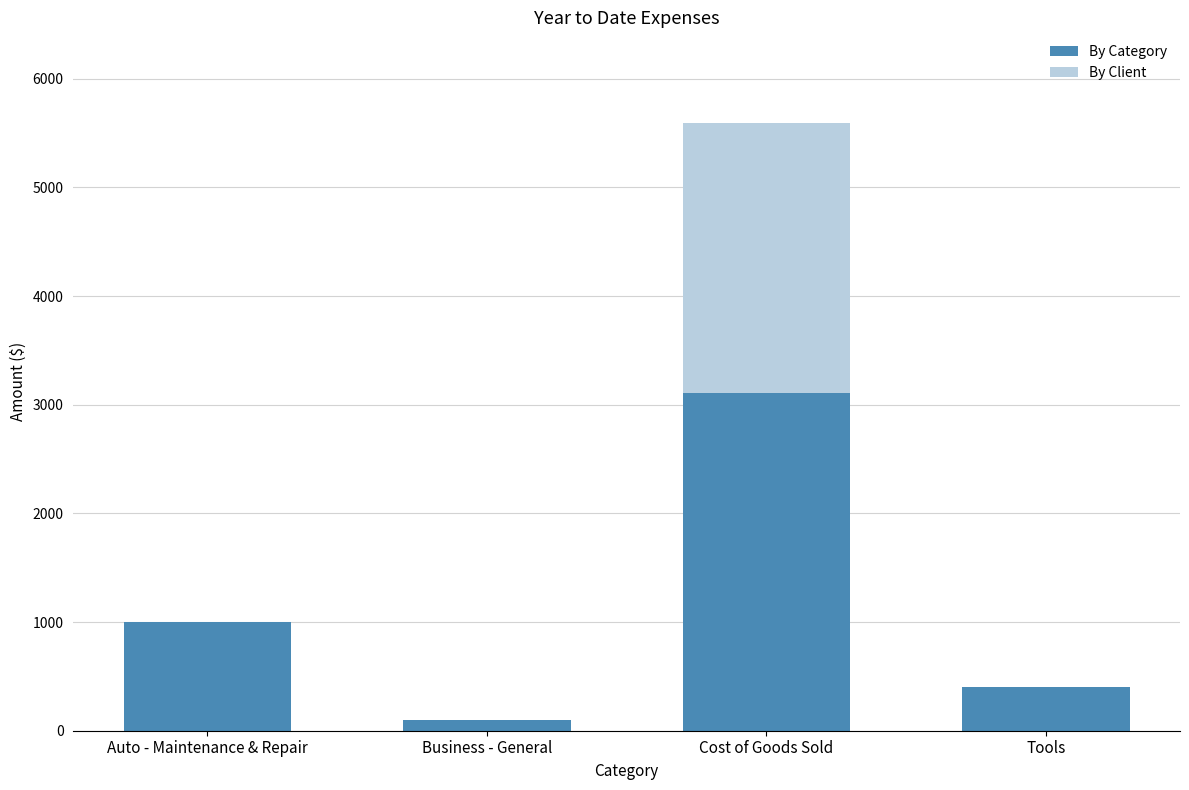

At which category is the sum across all series the highest?

Cost of Goods Sold